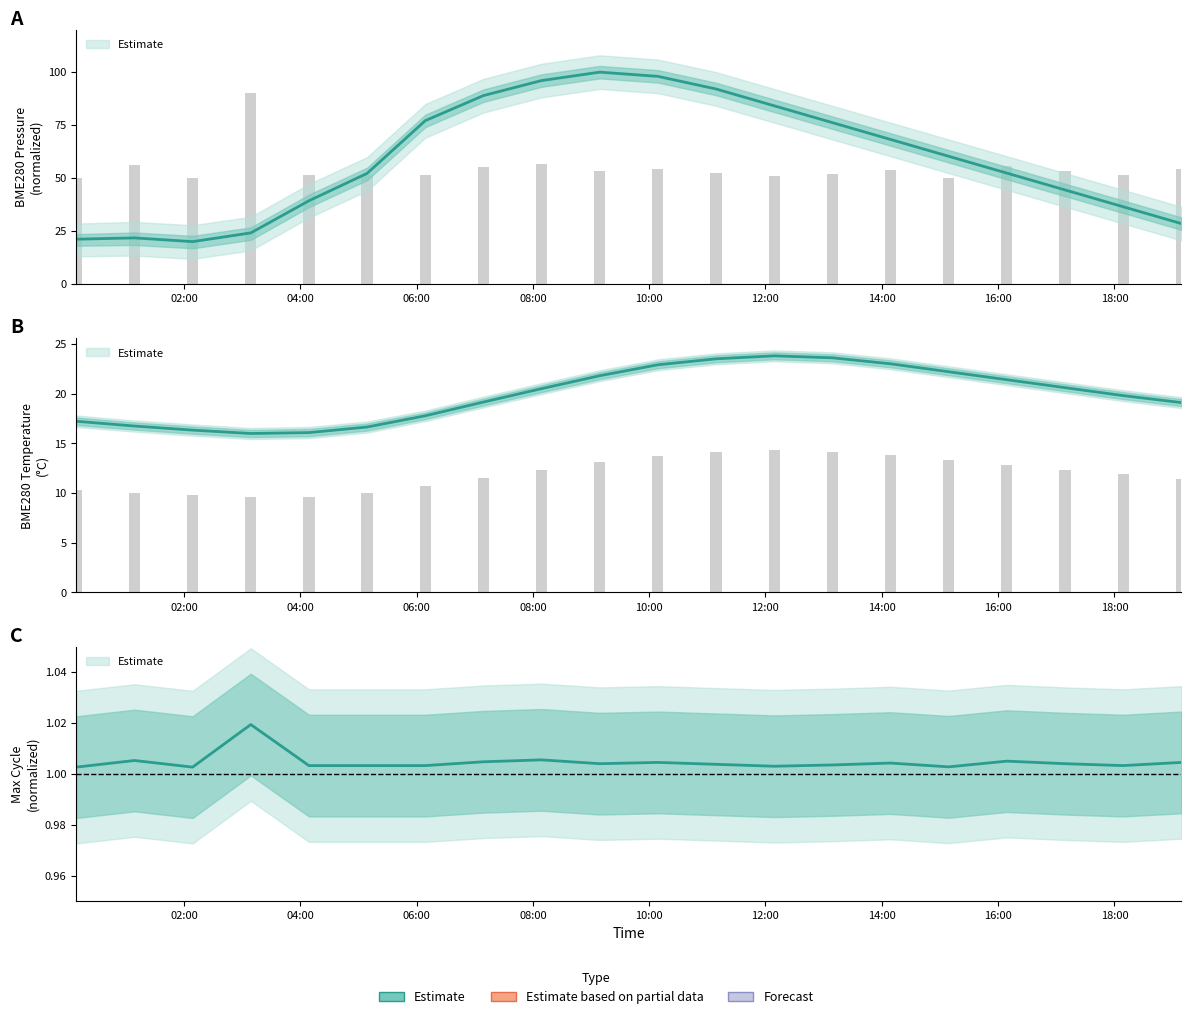

What is the total value across all series at 2023/07/30 16:09?

142.2